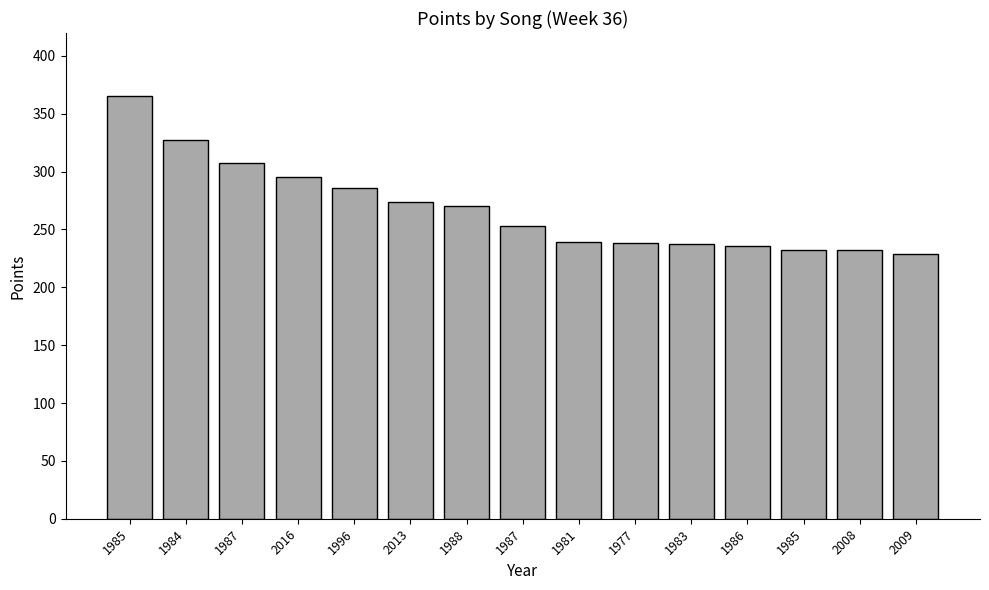

Does the chart contain any negative values?

No